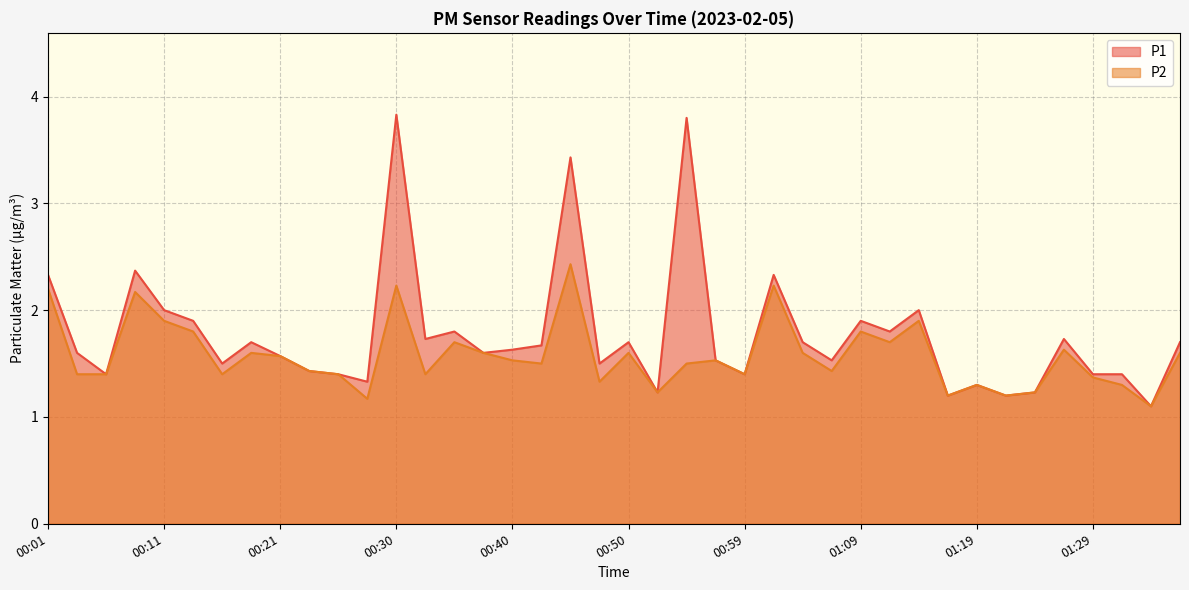

What are all the series names shown in the legend?

P1, P2